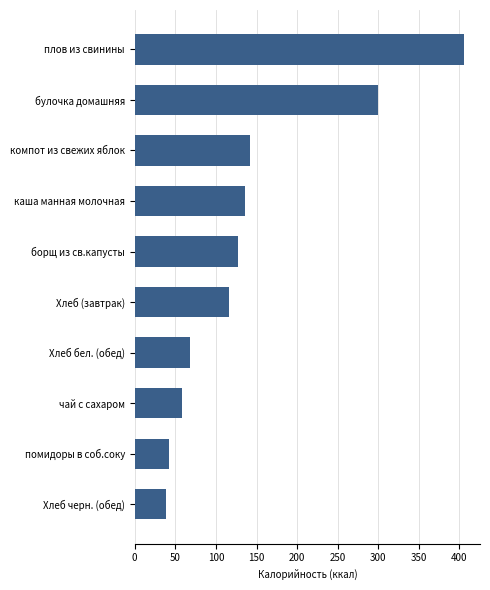

What is the value of the 8th bar from the top?

58.0